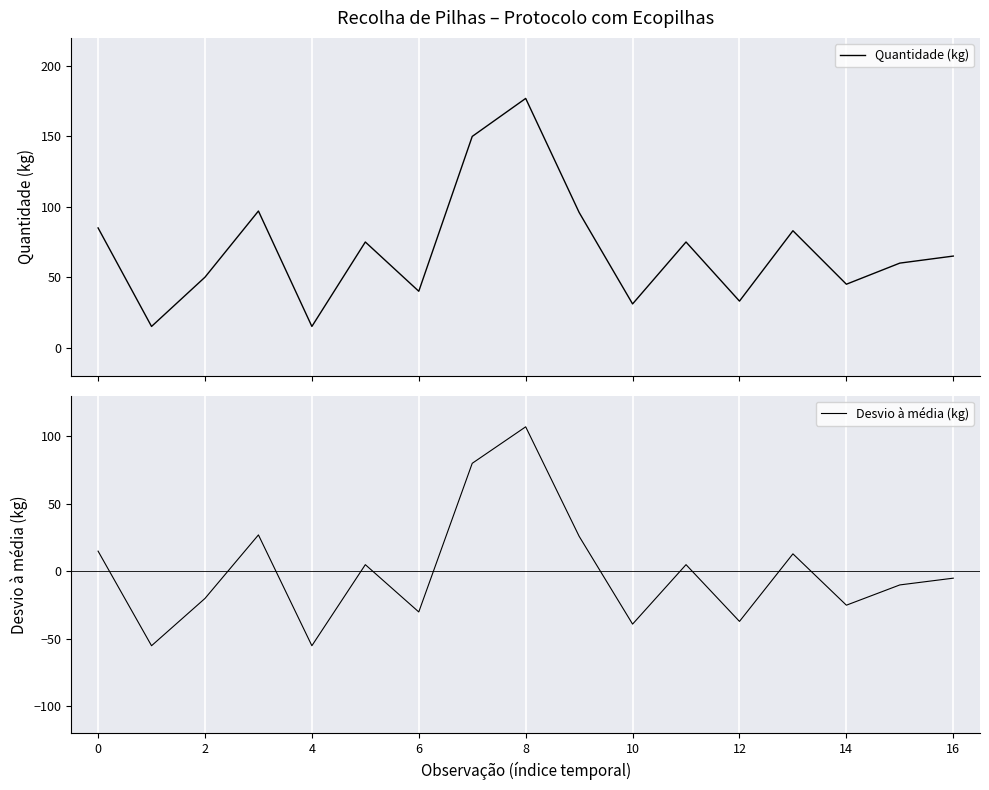

Reading left to right, list all the values displayed in this chart.

Quantidade (kg): 85.0	15.0	50.0	97.0	15.0	75.0	40.0	150.0	177.0	96.0	31.0	75.0	33.0	83.0	45.0	60.0	65.0
Desvio à média (kg): 14.9	-55.1	-20.1	26.9	-55.1	4.9	-30.1	79.9	106.9	25.9	-39.1	4.9	-37.1	12.9	-25.1	-10.1	-5.1